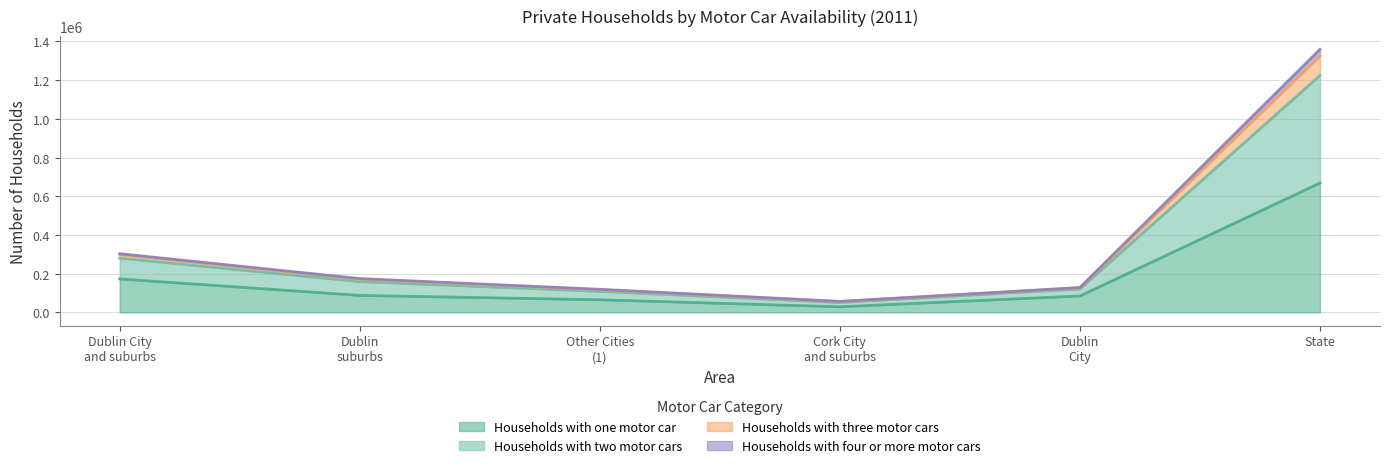

True or false: Households with three motor cars and Households with one motor car cross at least once.

False